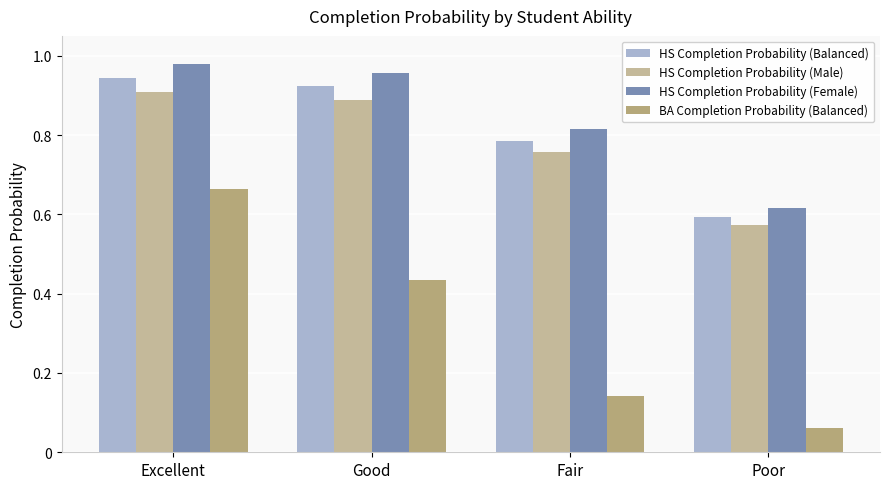

What is the label of the 3rd bar from the left?

Fair